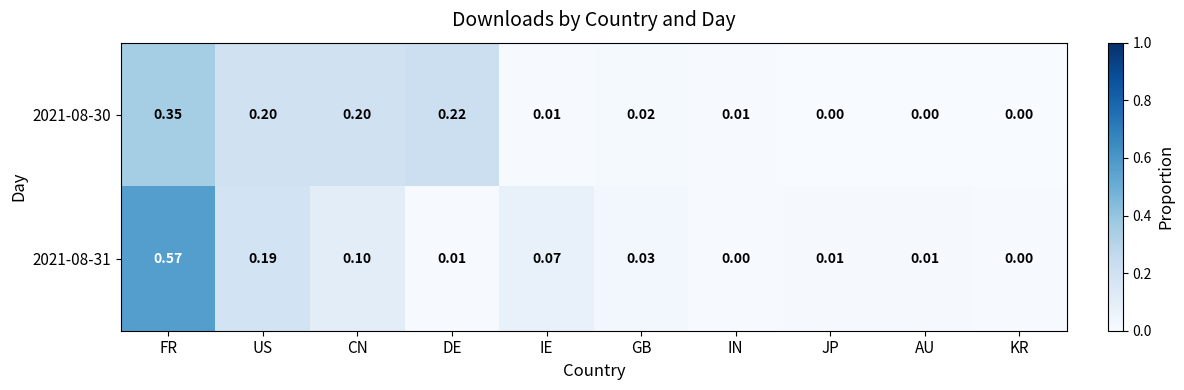

At which label does 2021-08-30 reach its peak?

FR